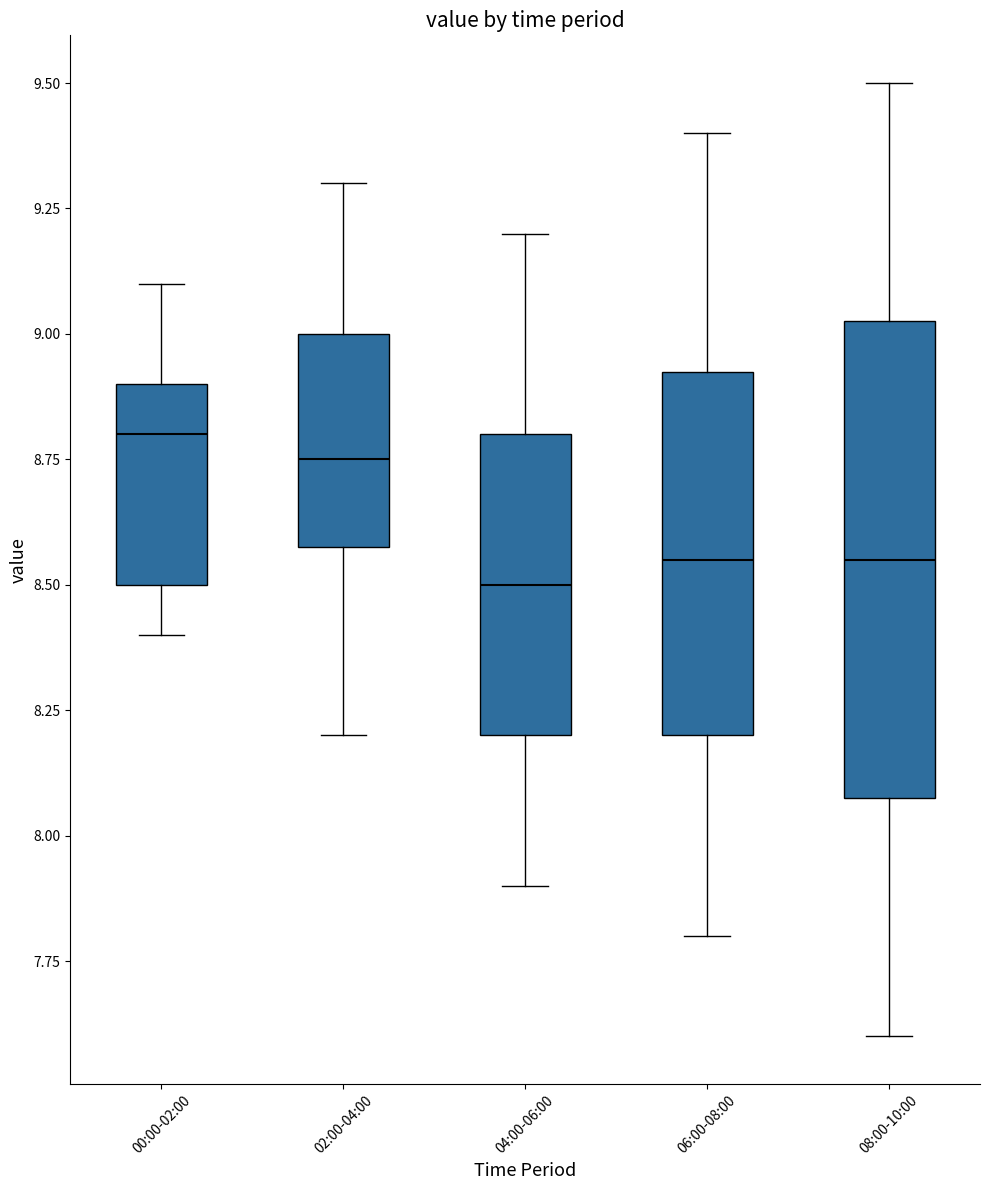

Comparing the boxes themselves (not the whiskers), which one is the tallest?

08:00-10:00